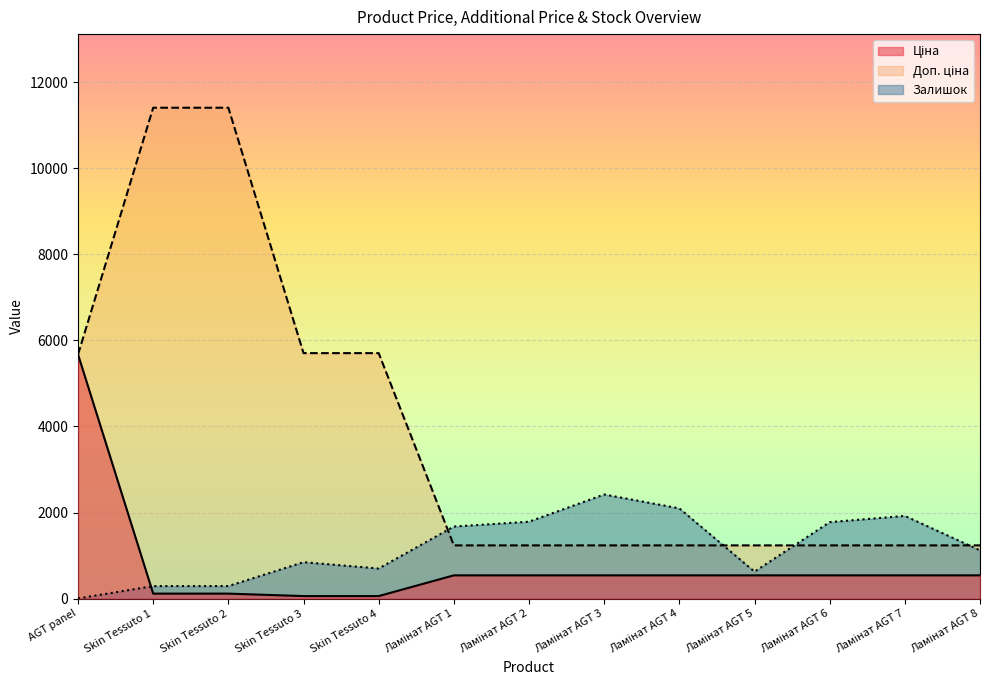

What is the sum of the Ціна values at Ламінат AGT 2 and Skin Tessuto 3?

596.0